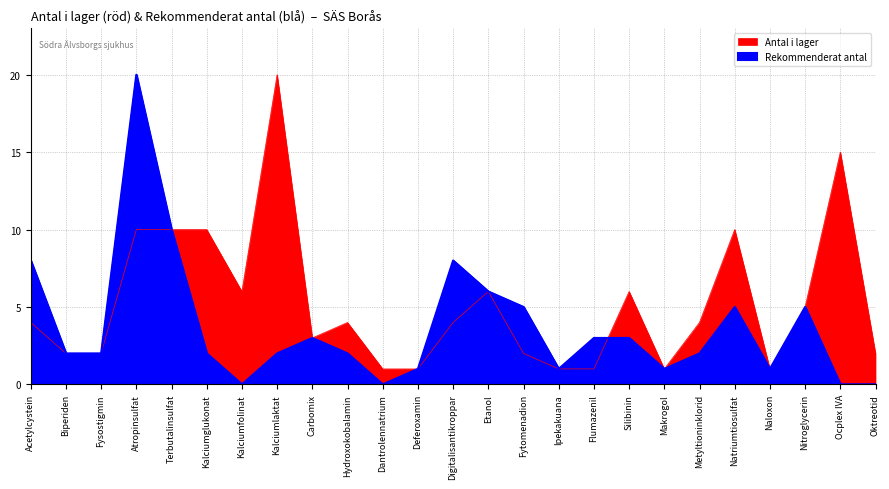

What is the difference between the highest and lowest values at Kalciumlaktat?

18